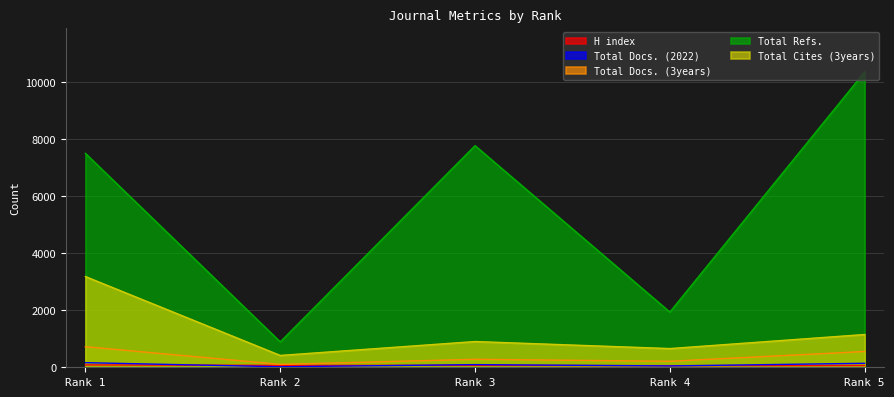

Where is the first local minimum for H index?

Rank 2